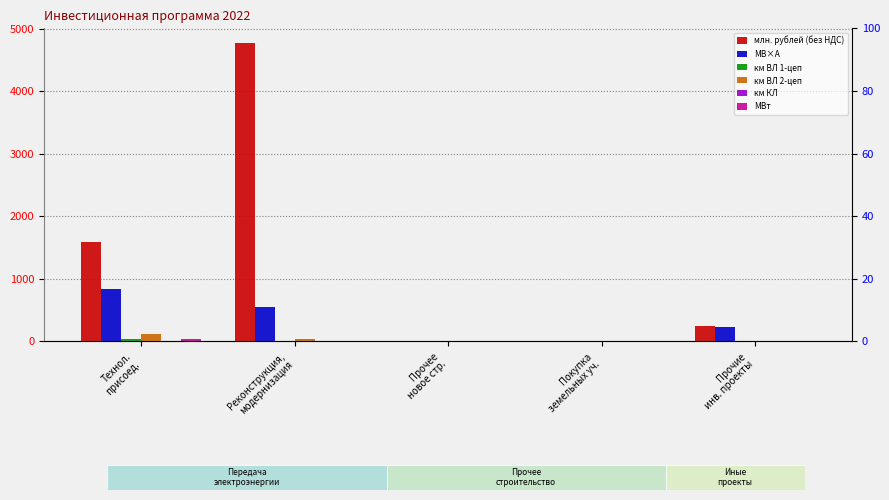

How many values in the млн. рублей (без НДС) series are below 246?

2